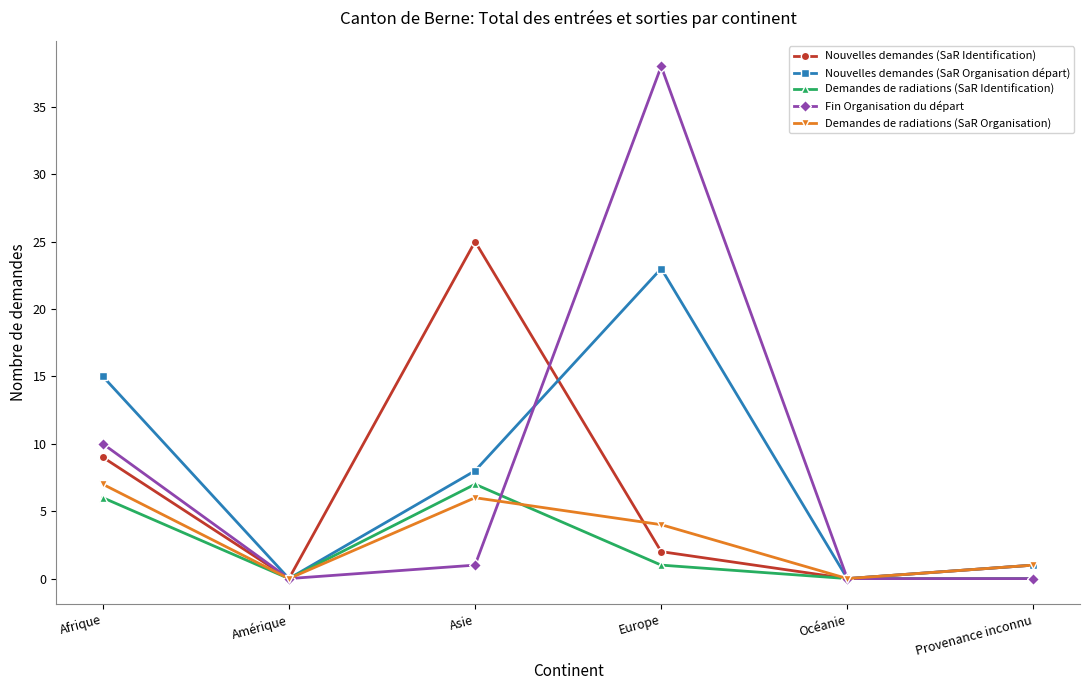

What is the maximum value shown in the chart?

38